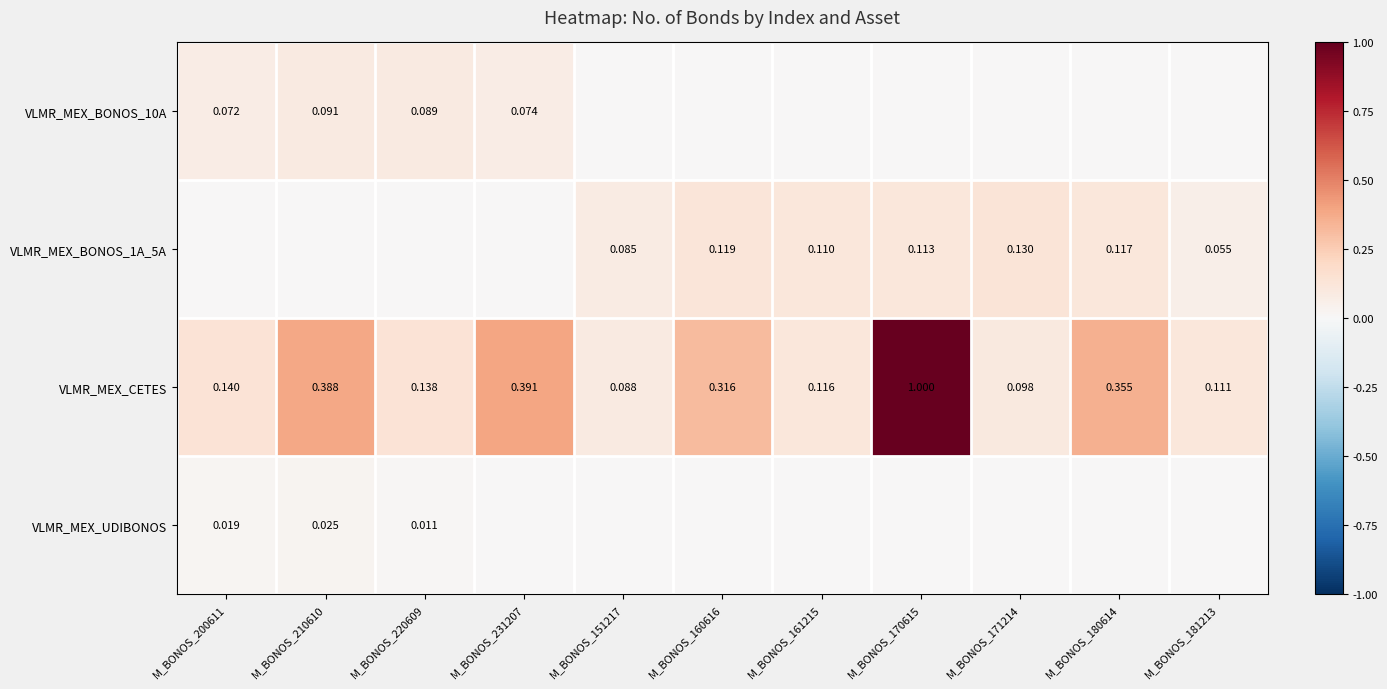

What is the total value across all series at M_BONOS_210610?

0.5